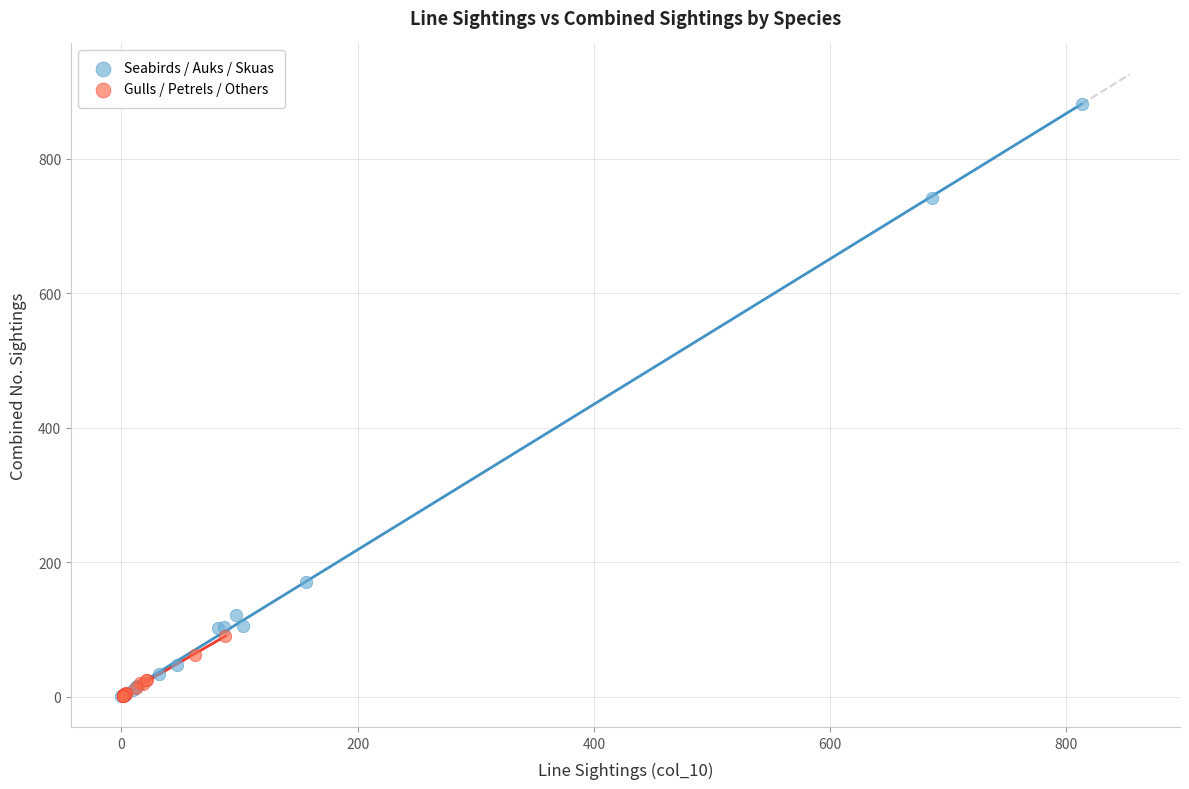

What are all the series names shown in the legend?

Seabirds / Auks / Skuas, Gulls / Petrels / Others